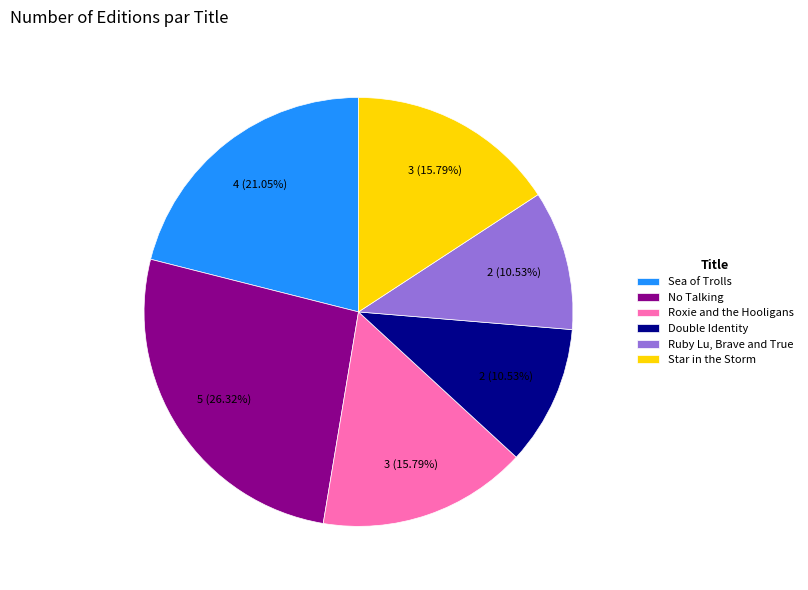

True or false: Ruby Lu, Brave and True accounts for 11% of the total.

True